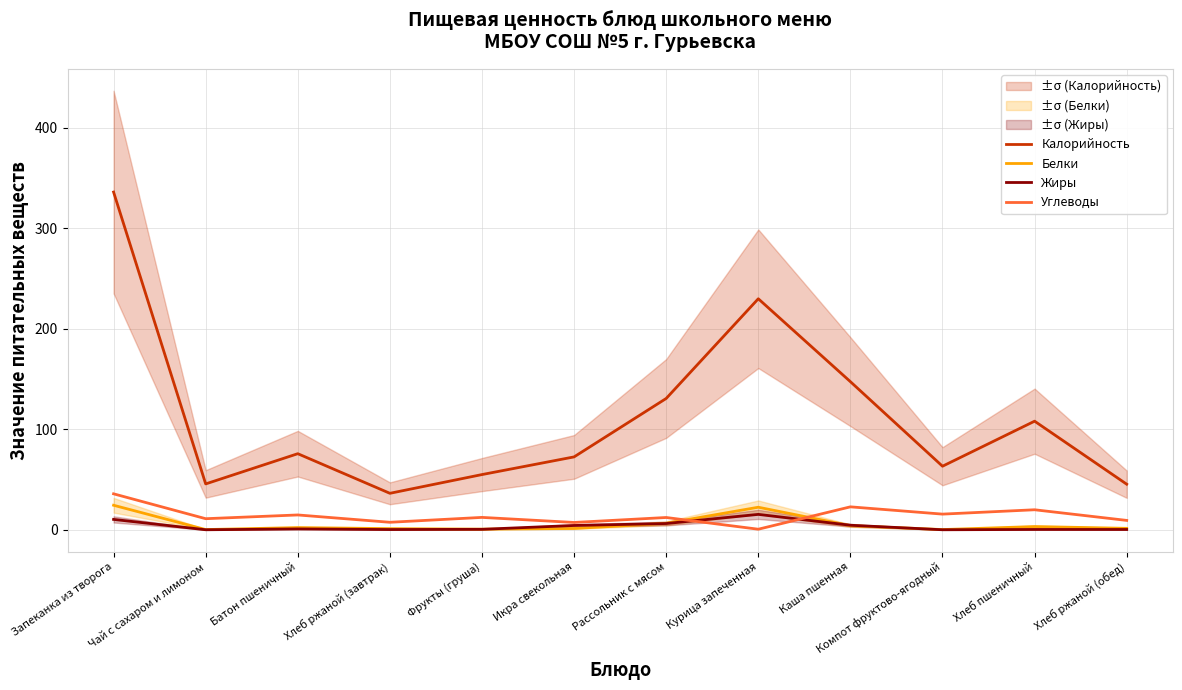

At Фрукты (груша), list the series in order from largest to smallest.

Калорийность, Углеводы, Белки, Жиры